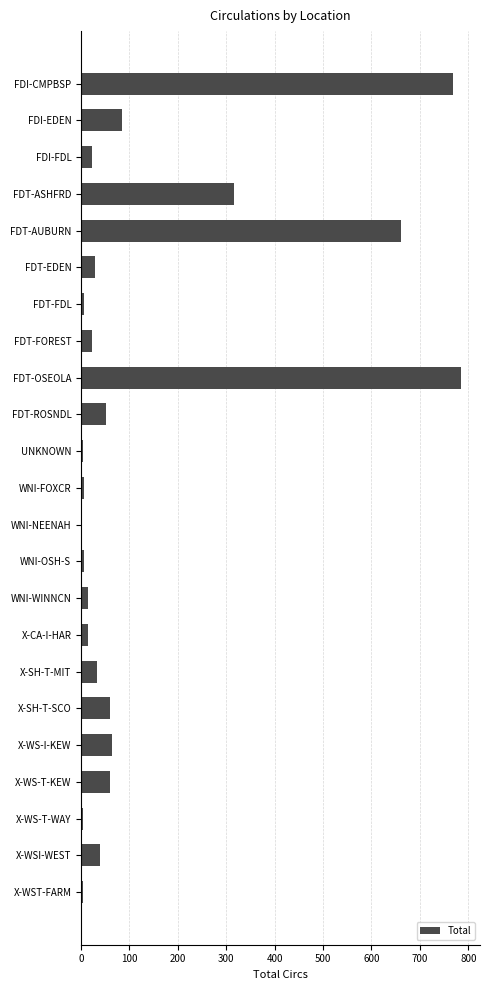

Does the chart contain stacked bars?

No